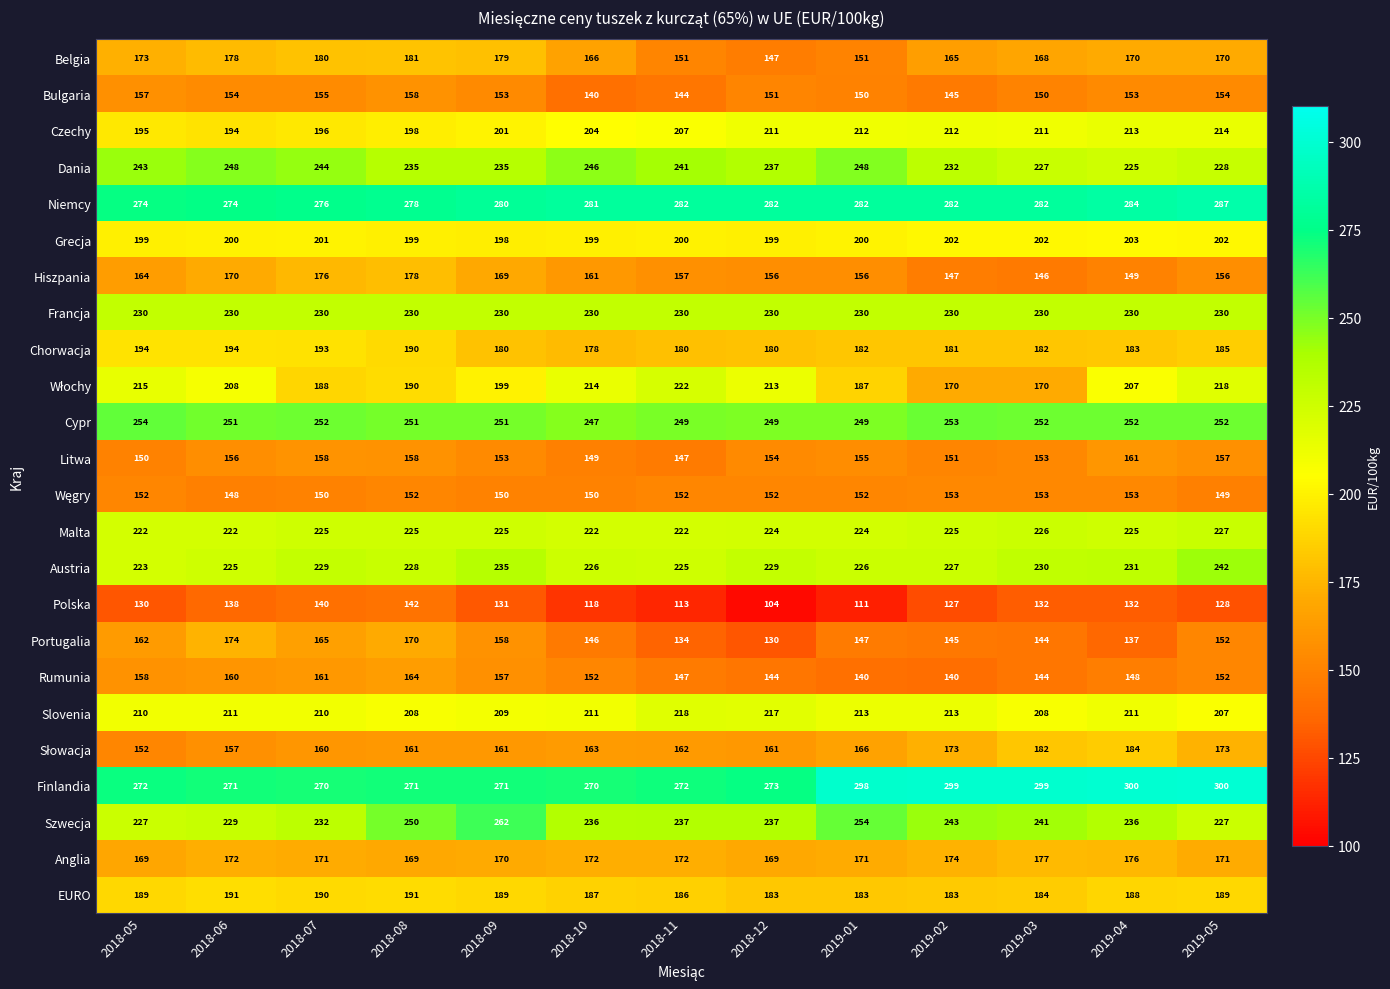

What is the sum of all Malta values?

2914